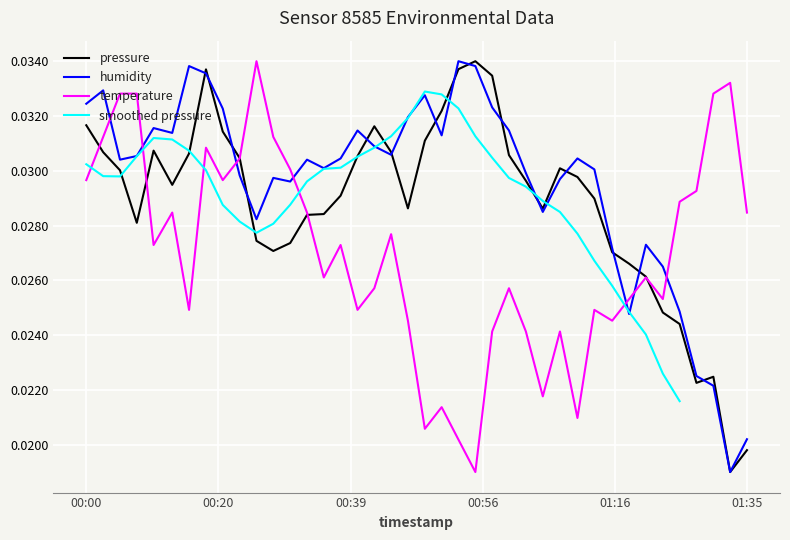

Which series has the largest range (max minus min)?

pressure